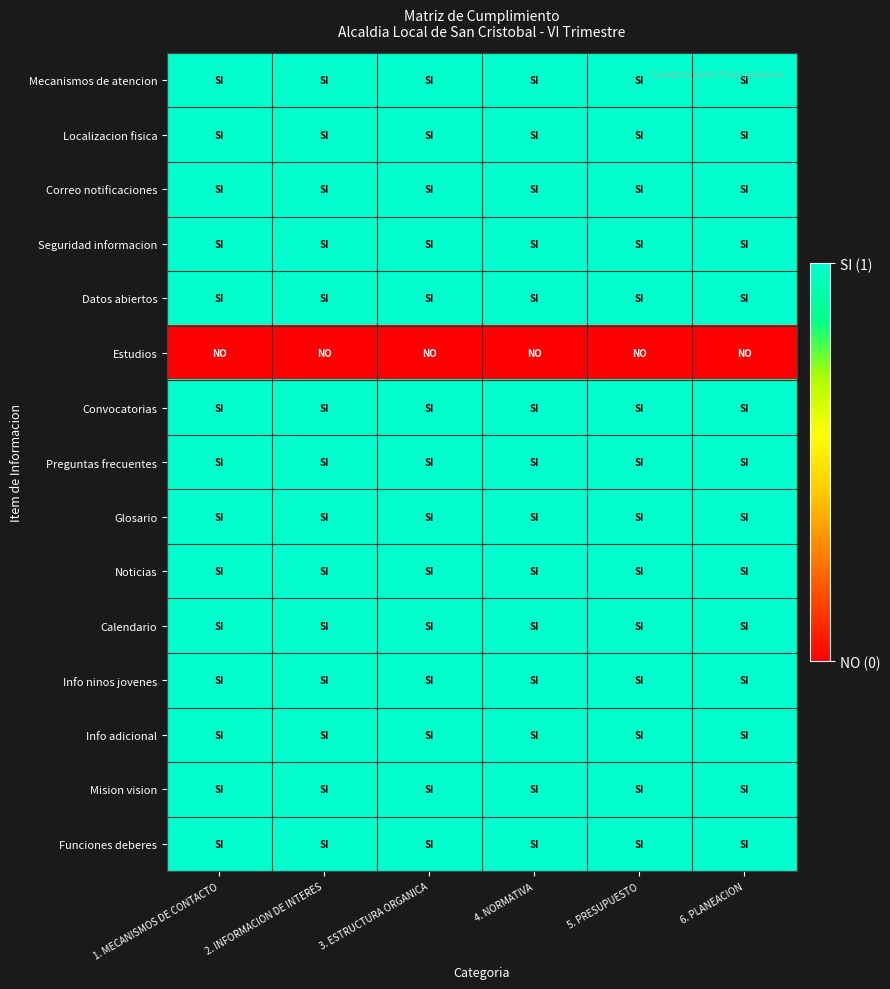

At 3. ESTRUCTURA ORGANICA, list the series in order from largest to smallest.

Mecanismos de atencion, Localizacion fisica, Correo notificaciones, Seguridad informacion, Datos abiertos, Convocatorias, Preguntas frecuentes, Glosario, Noticias, Calendario, Info ninos jovenes, Info adicional, Mision vision, Funciones deberes, Estudios